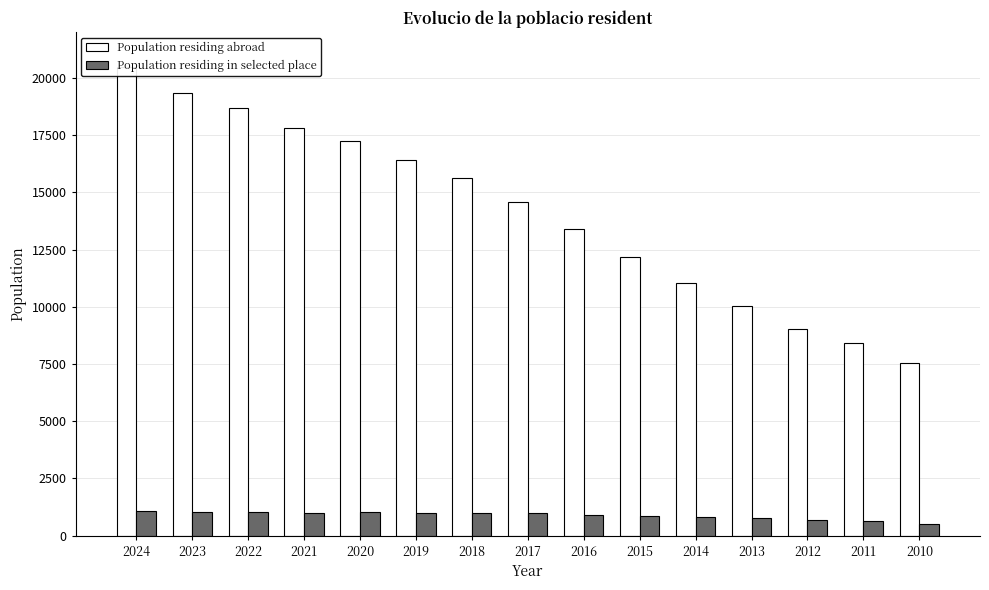

How many groups of bars are there?

15